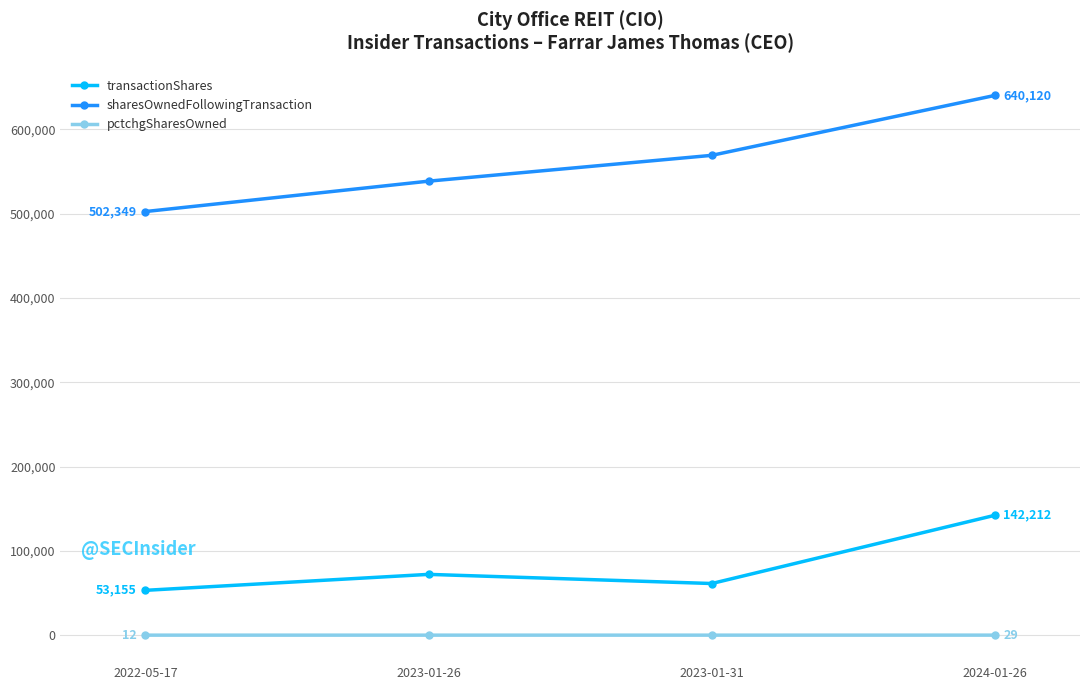

Which series has the widest spread of values?

sharesOwnedFollowingTransaction